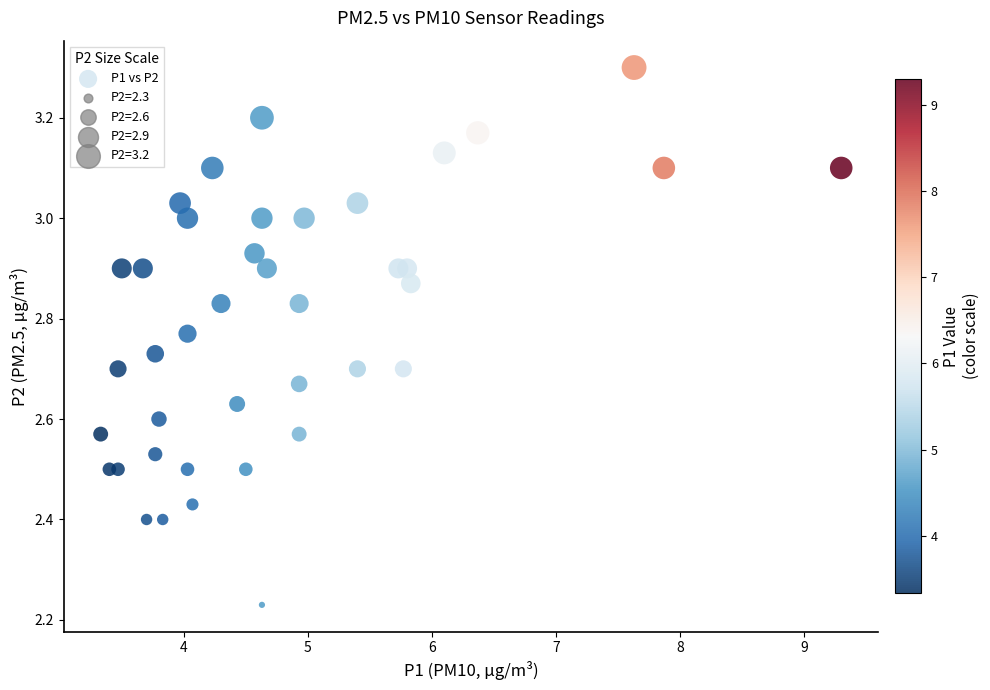

What is the range of Y values (max minus min)?

1.1